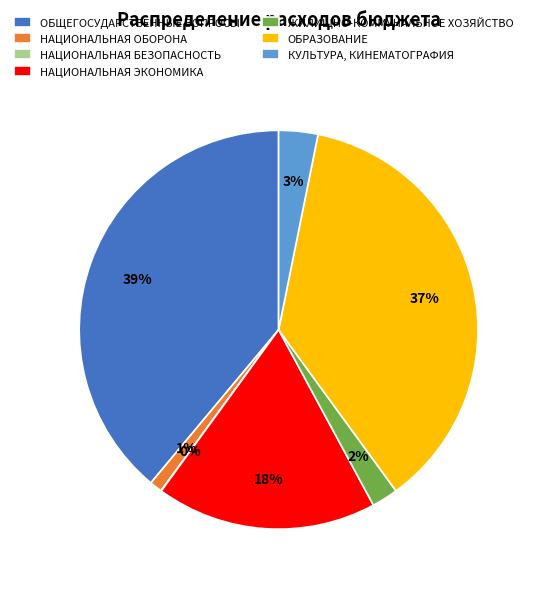

What is the ratio of the value at ОБЩЕГОСУДАРСТВЕННЫЕ ВОПРОСЫ to the value at ОБРАЗОВАНИЕ?

1.1